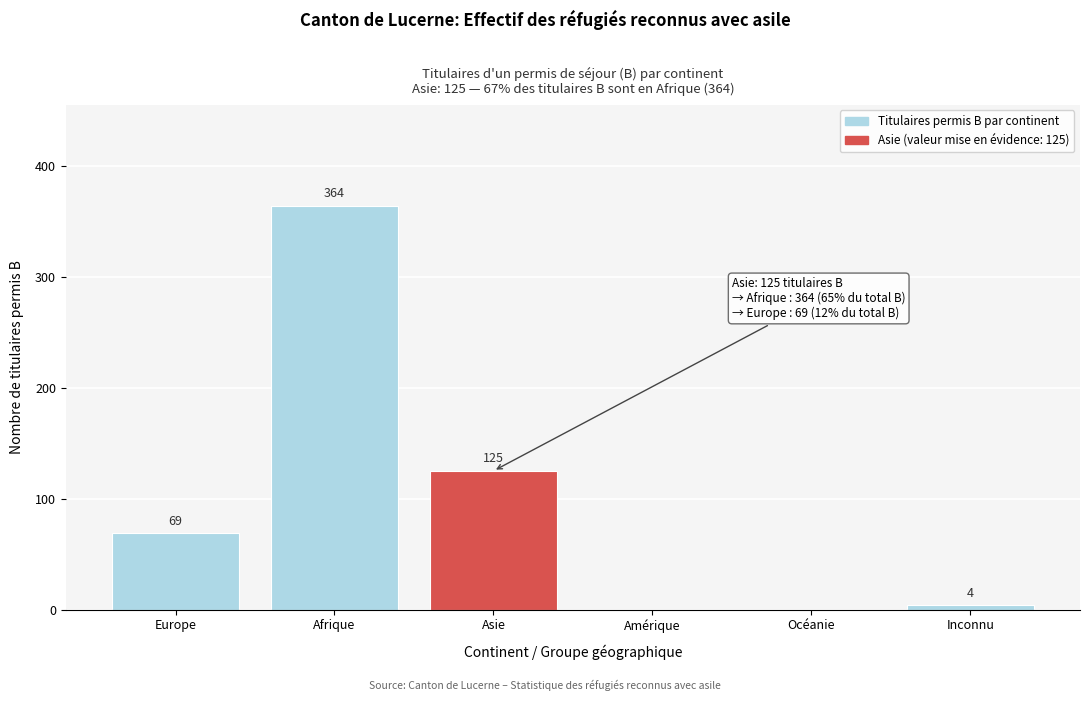

Reading left to right, what are all the values shown in this chart?

Europe=69	Afrique=364	Asie=125	Amérique=0	Océanie=0	Inconnu=4